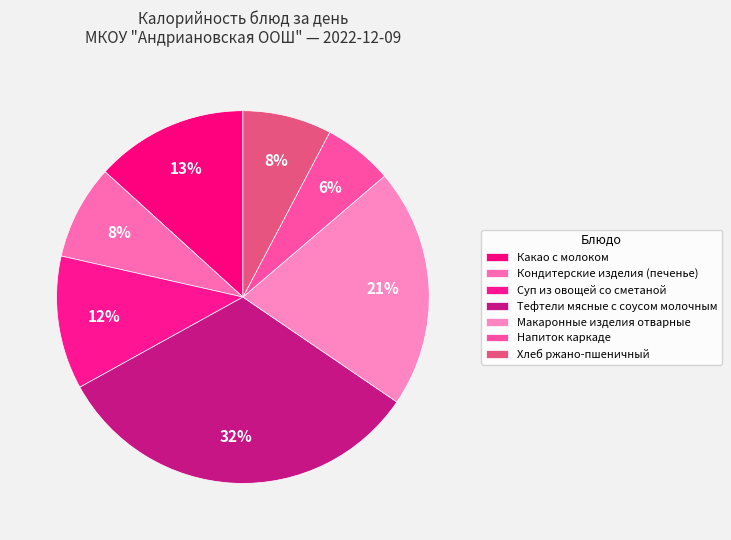

How many slices are in this pie chart?

7